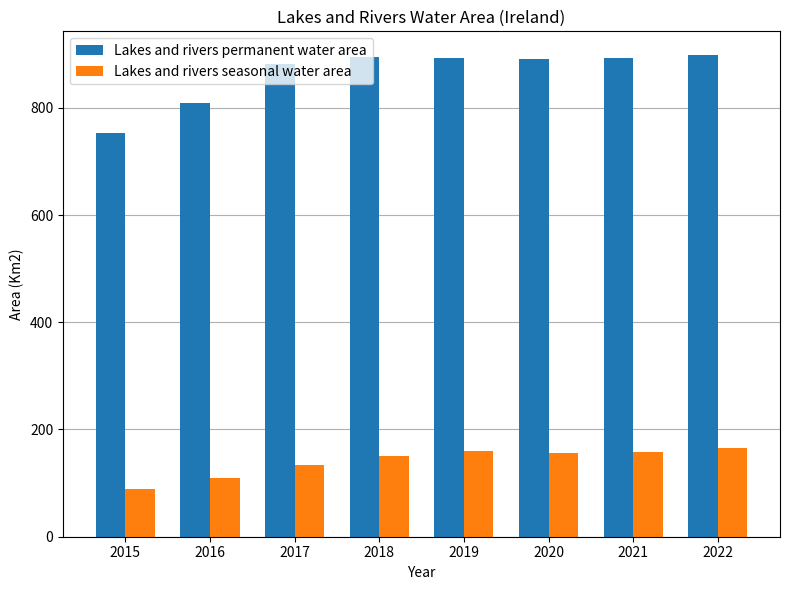

What is the value of the Lakes and rivers permanent water area bar at the 2nd from the left?

809.0